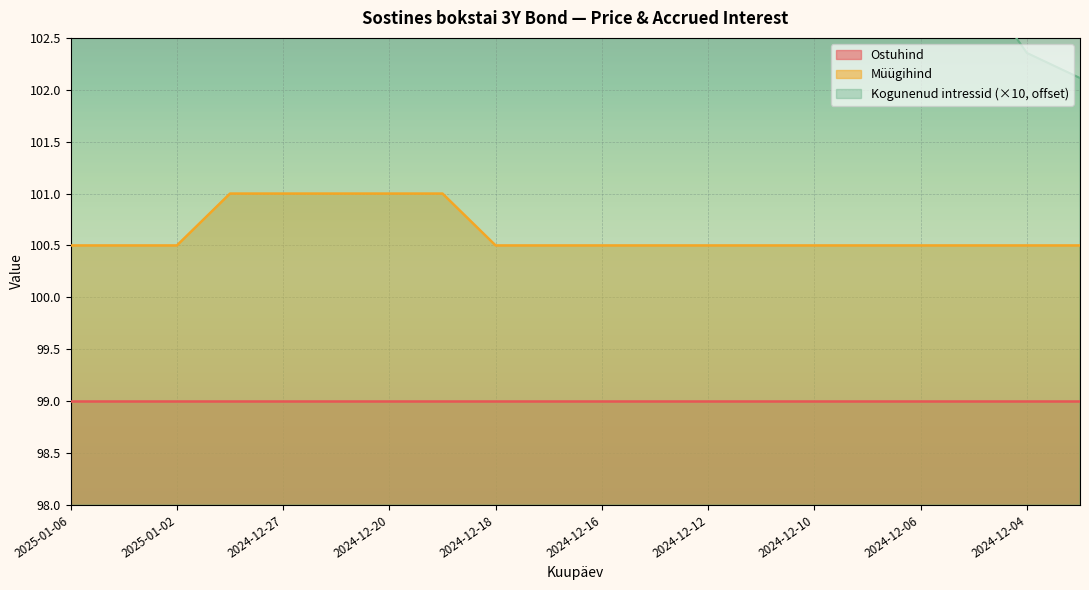

True or false: Kogunenud intressid has a value of 103.8 at 2024-12-10.

True